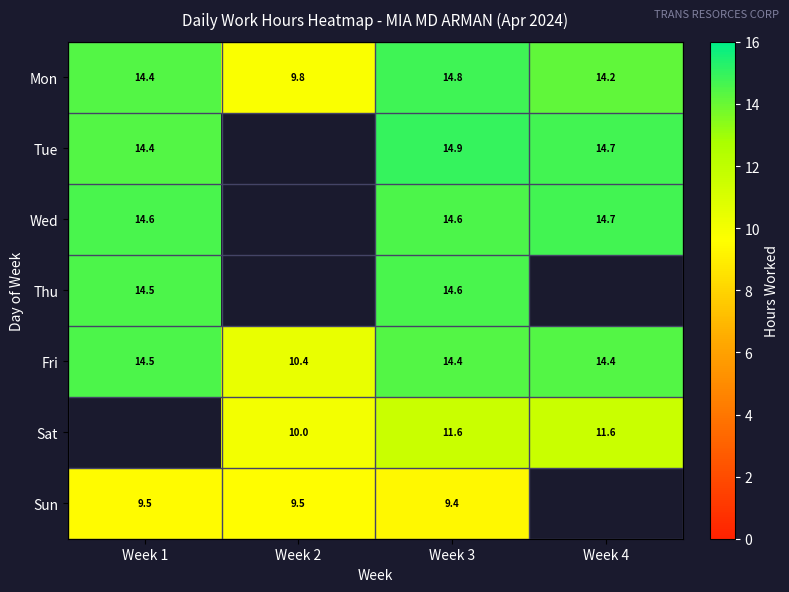

List the labels in order of Sat value, largest first.

Week 4, Week 3, Week 1, Week 2